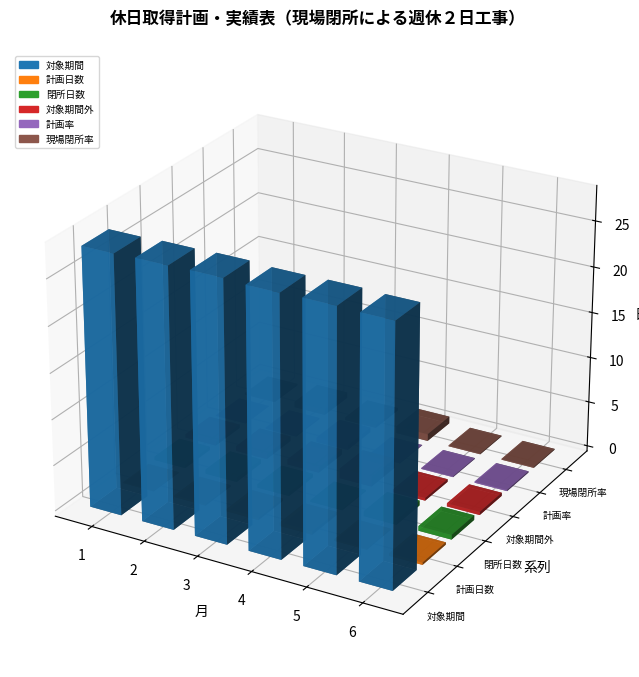

Reading right to left, transcribe all the data shown in this chart.

対象期間: 28	28	28	28	28	28
計画日数: 0	0	0	0	0	0
閉所日数: 0	0	0	0	0	0
対象期間外: 0	0	0	0	0	0
計画率: 0	0	0	0	0	0
現場閉所率: 0	0	0	0	0	0